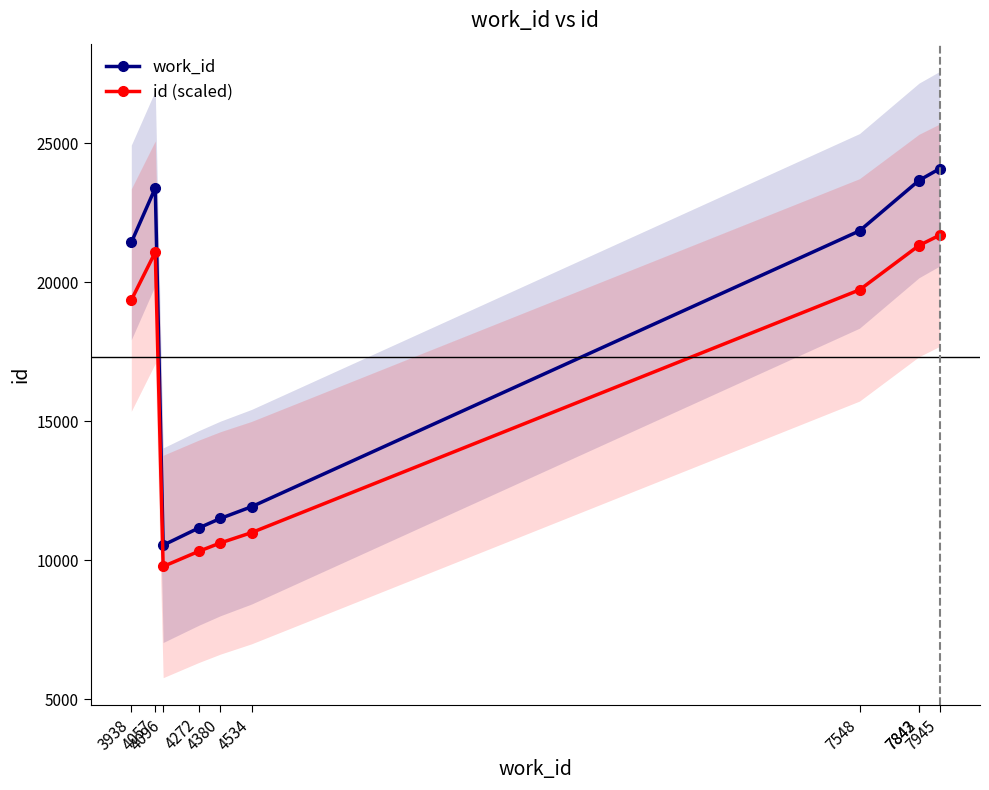

List the series in order of their overall mean, lowest first.

id (scaled), work_id